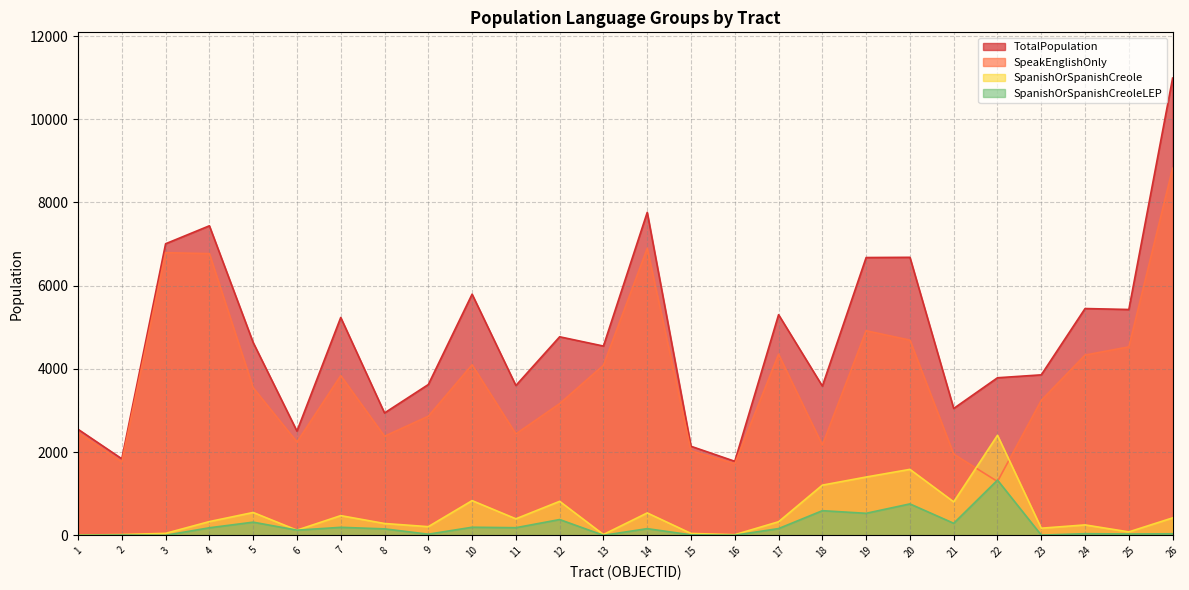

Is it true that SpeakEnglishOnly equals 4917 at 19?

True